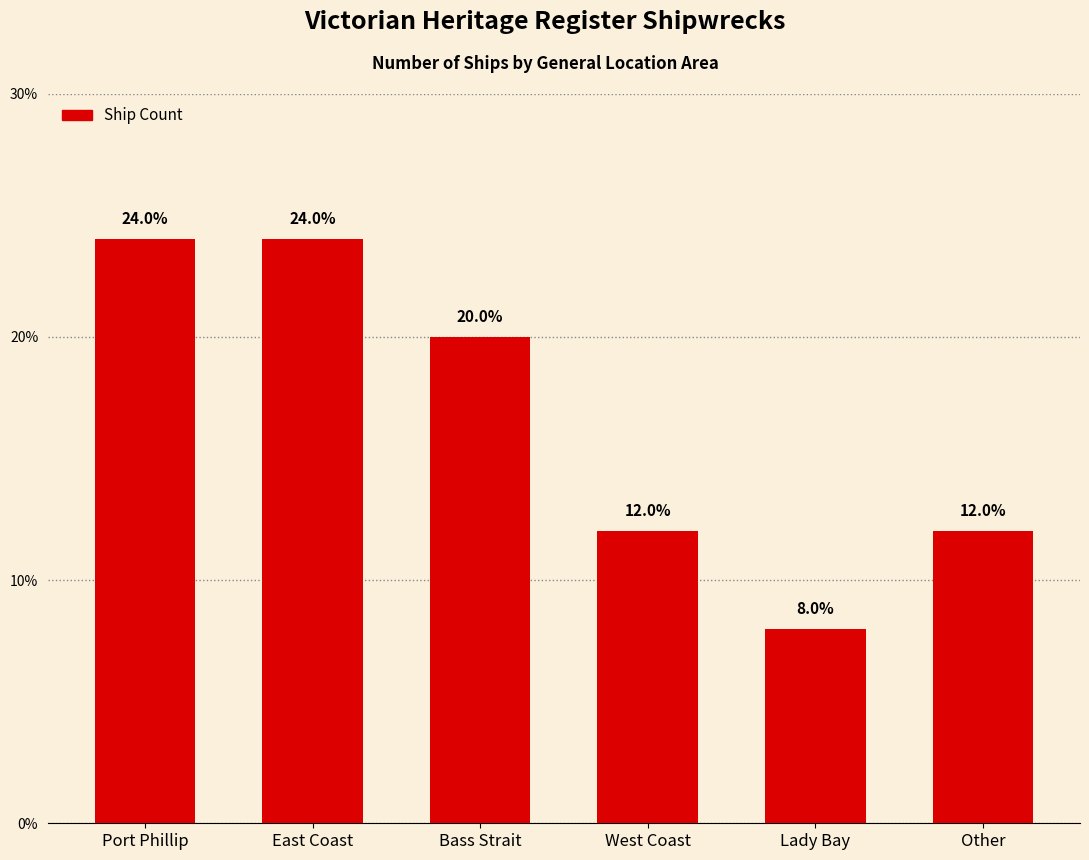

Where does the data first go above 20?

Port Phillip